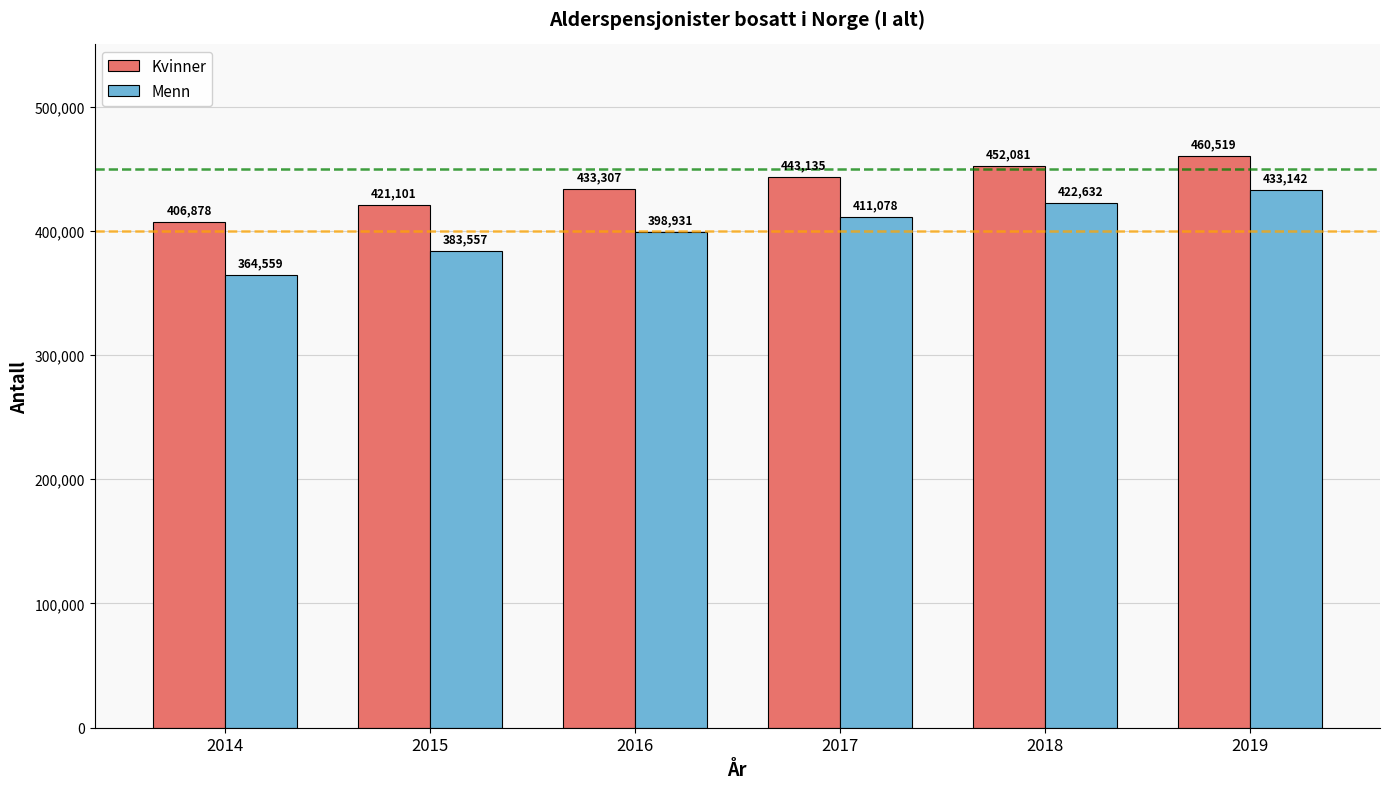

At which category is the sum across all series the highest?

2019